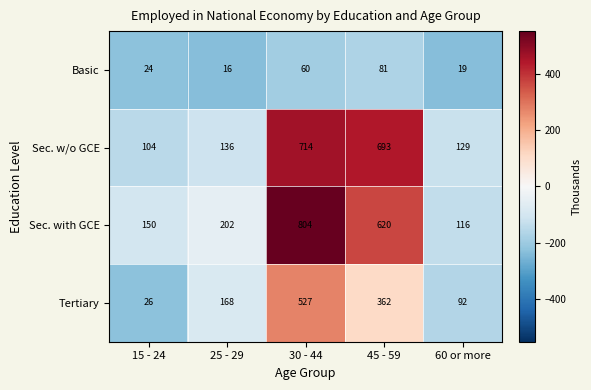

What is the spread (max minus min) of values at 25 - 29?

186